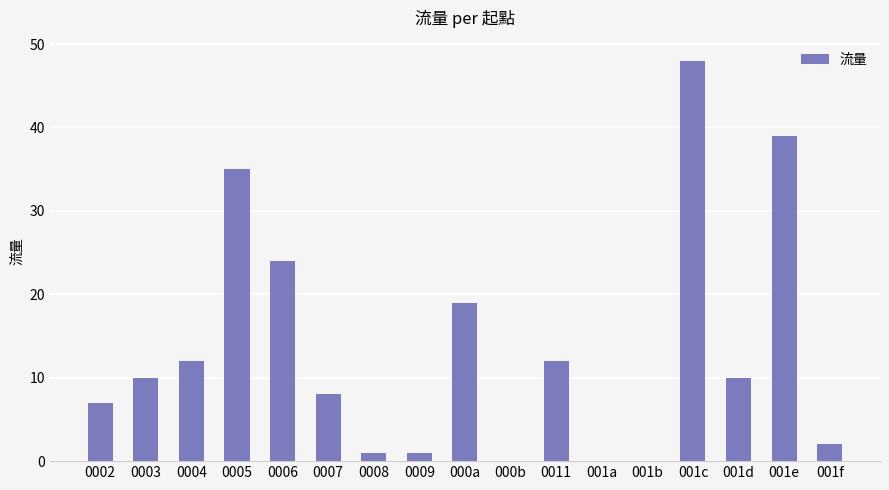

Reading left to right, extract all data points from this chart.

7	10	12	35	24	8	1	1	19	0	12	0	0	48	10	39	2